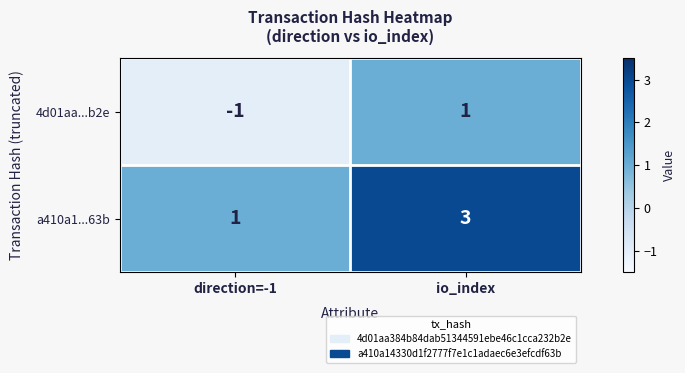

At which category does the chart reach its minimum across all series?

direction=-1